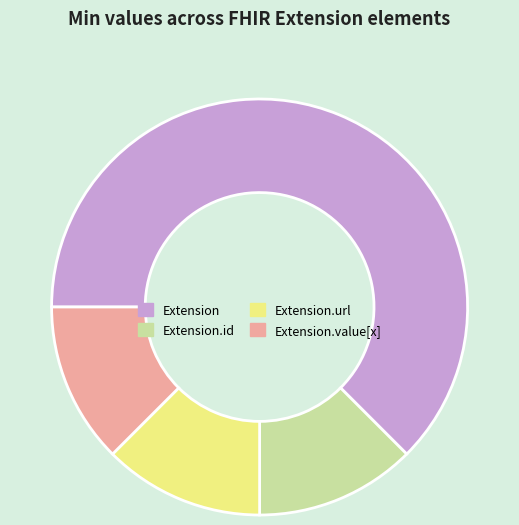

Is it true that Extension.url is 99% of the pie?

False